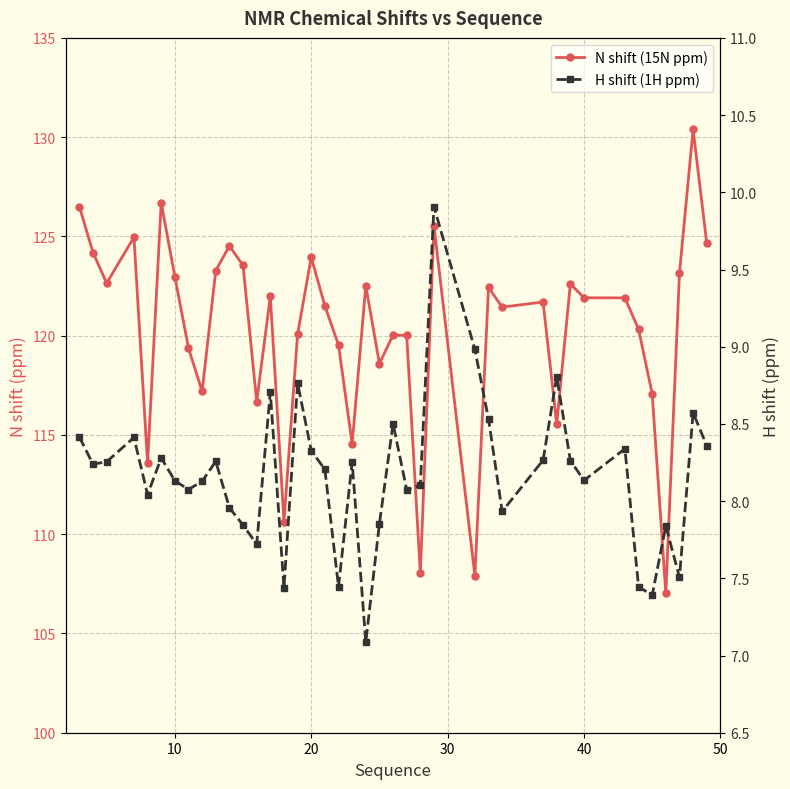

What is the difference between the highest and lowest values at 10?

114.8